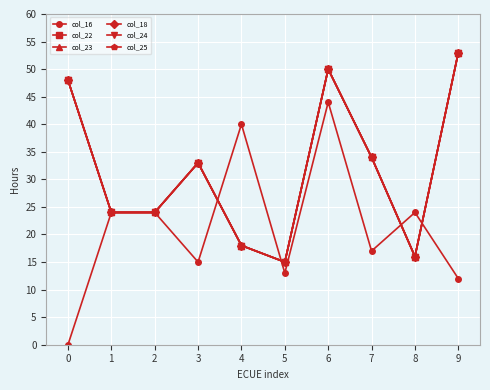

What is the difference between the maximum and minimum values in the col_24 series?

38